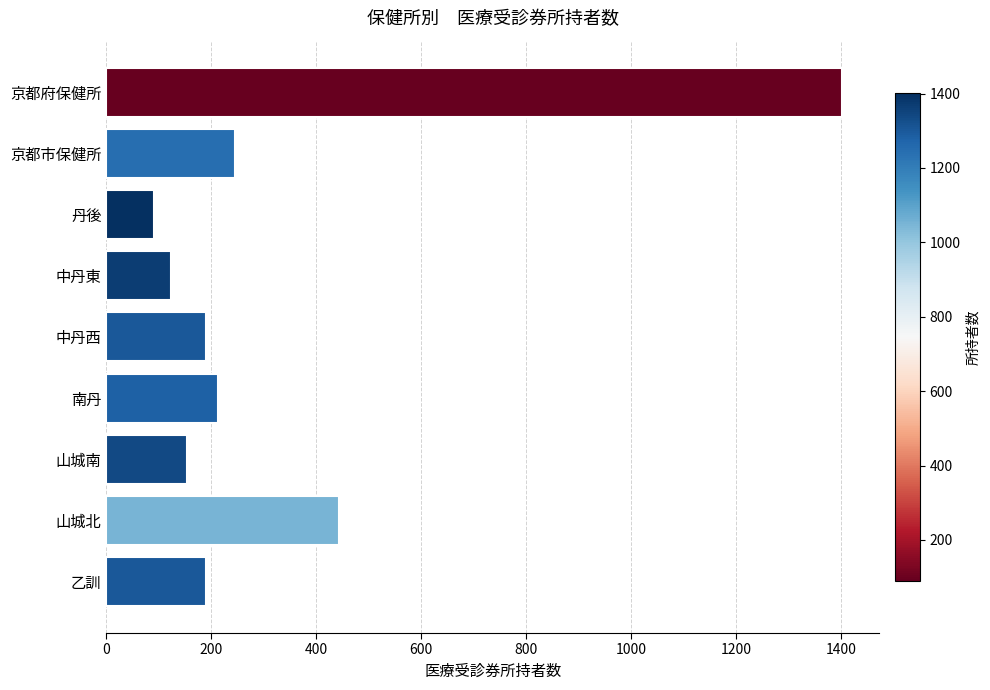

Which label corresponds to the largest value in the chart?

京都府保健所